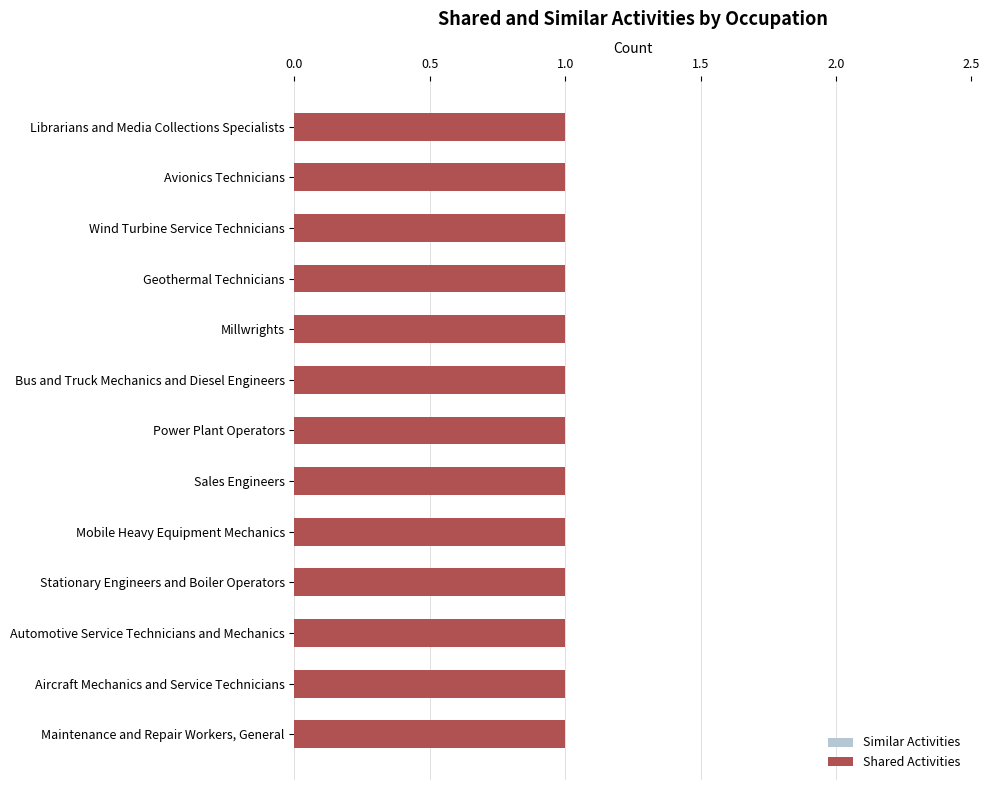

Does the chart contain any negative values?

No